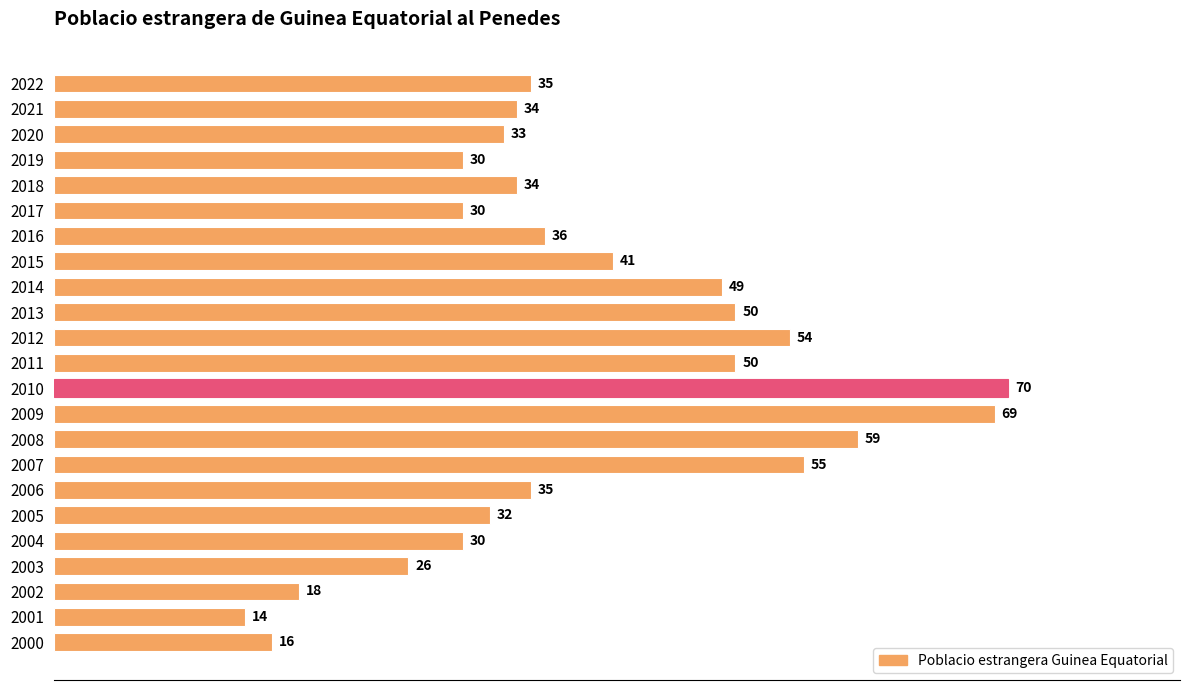

At which label is the value closest to 42?

2015